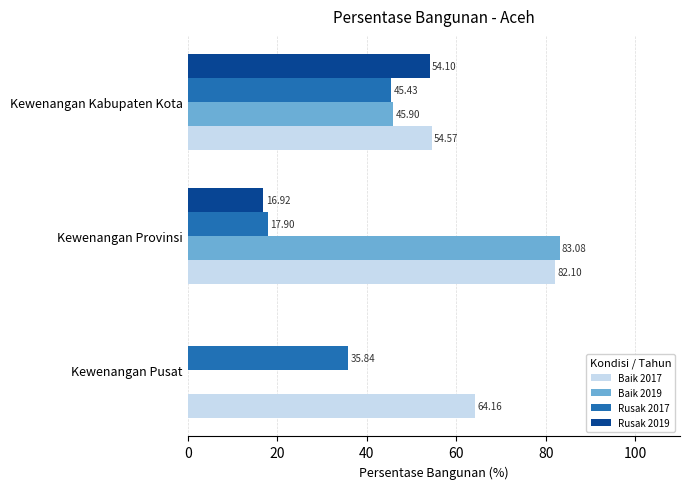

What is the average value of the Baik 2017 series?

66.9